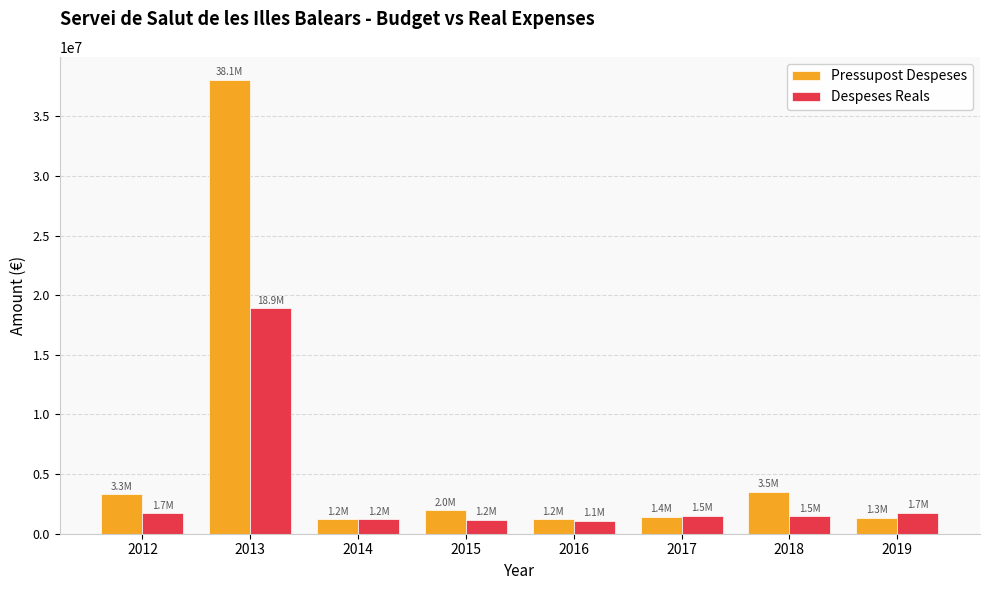

List the series in order of their peak value, highest first.

Pressupost Despeses, Despeses Reals